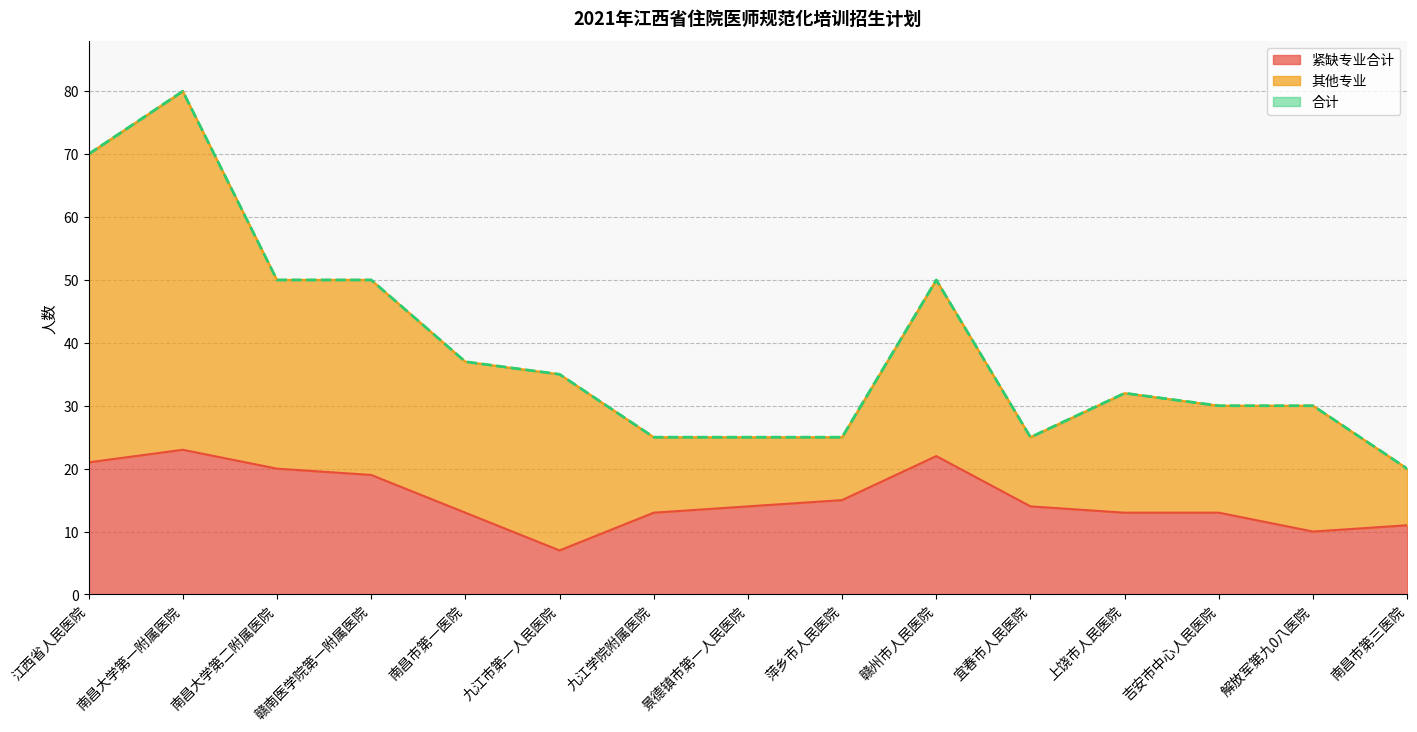

How many lines are shown in the chart?

3